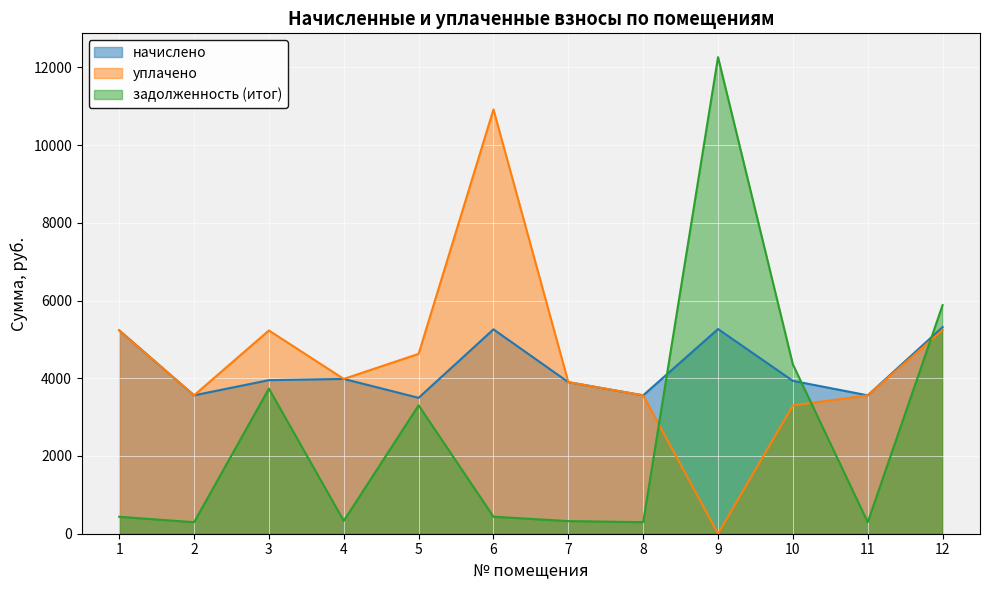

True or false: задолженность (итог) and уплачено cross at least once.

True